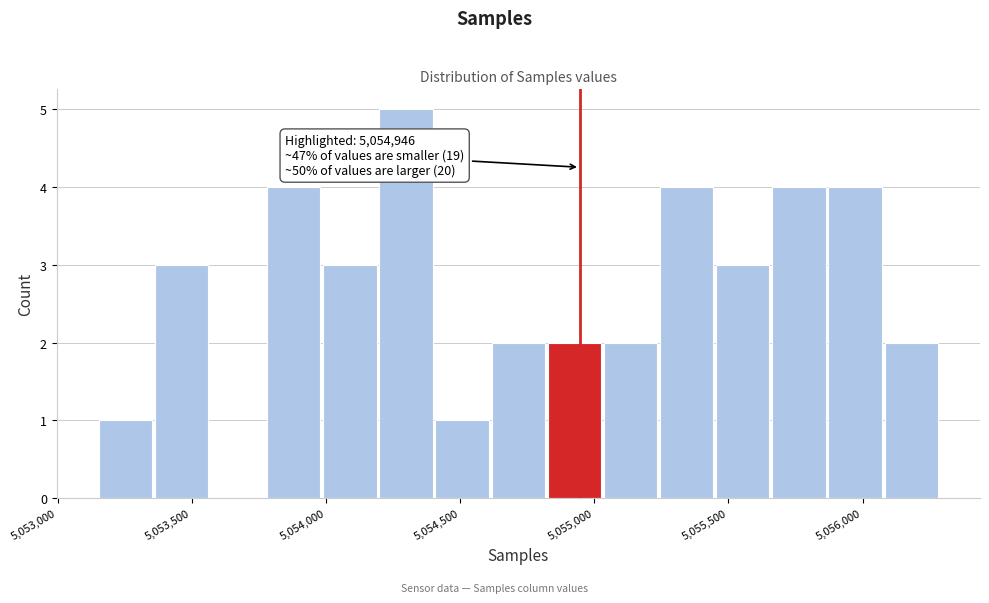

Over which range of the x-axis is the bar tallest?

5054200 to 5054400